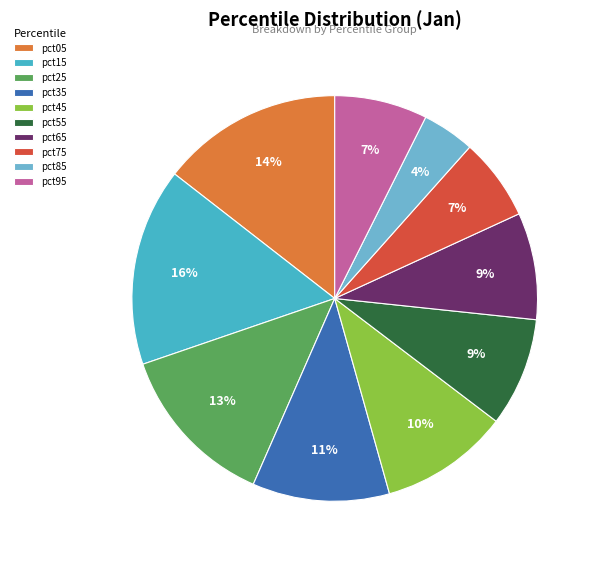

To the nearest percent, what is the average slice percentage?

10%